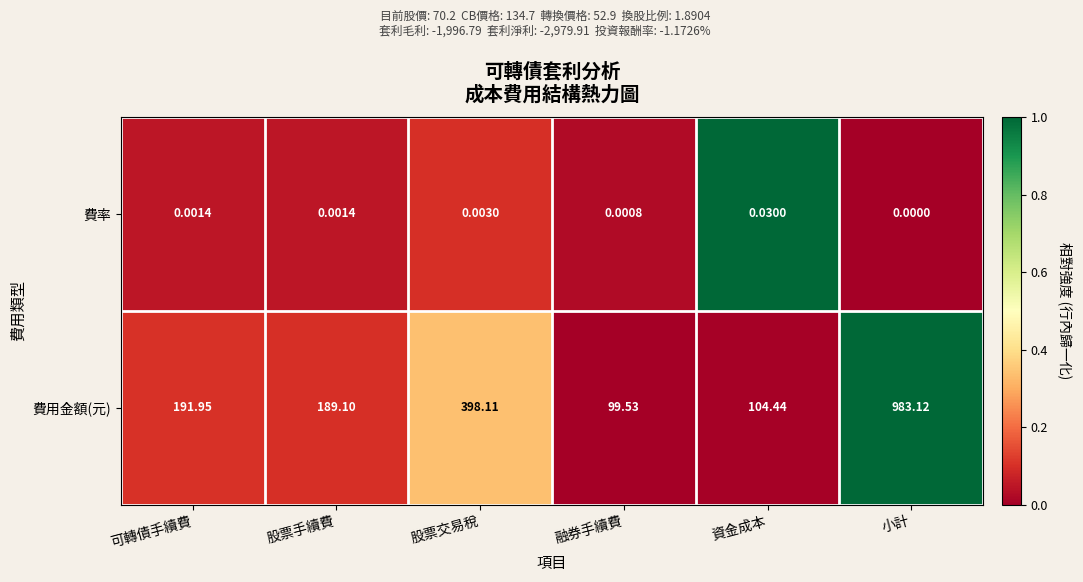

Which series has the widest spread of values?

費用金額(元)